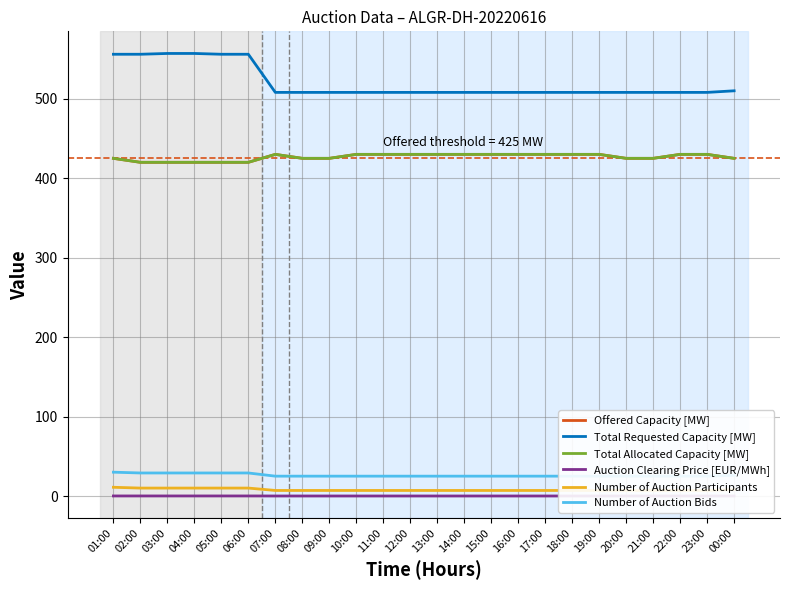

What is the difference between the highest and lowest values at 23:00?

508.0